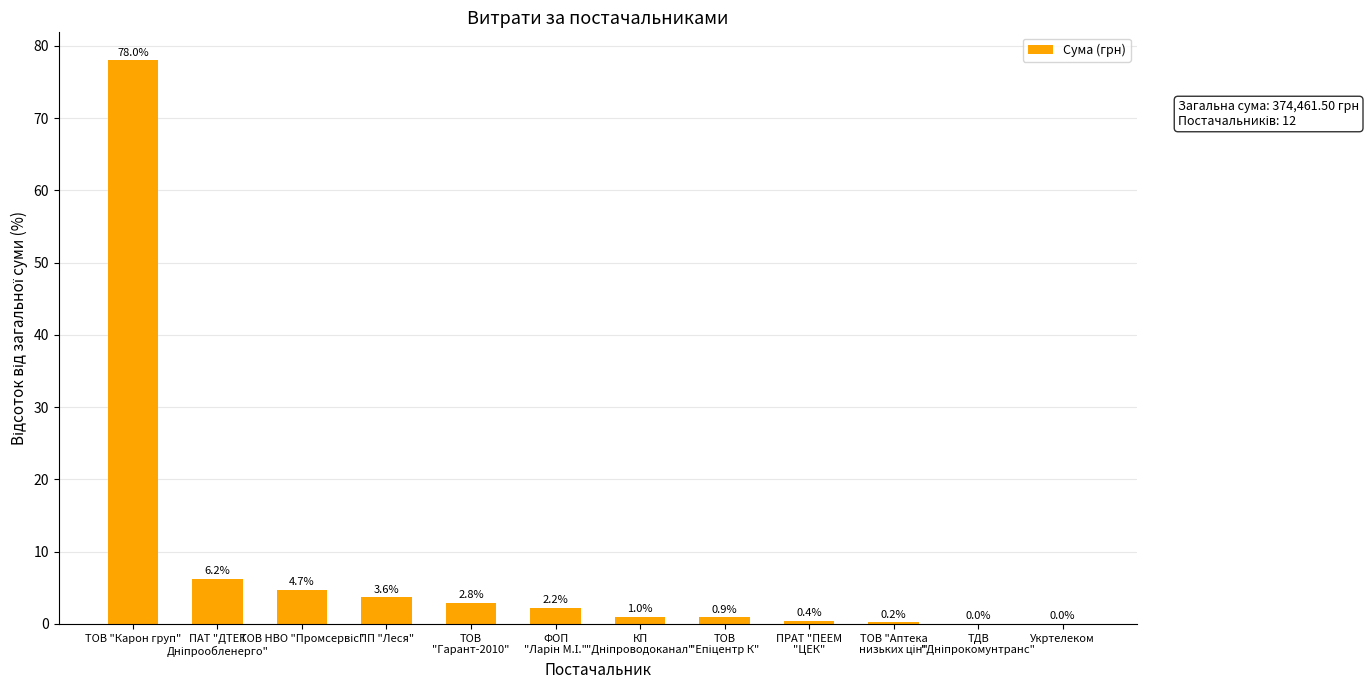

Where does the data first go above 2?

ТОВ "Карон груп"